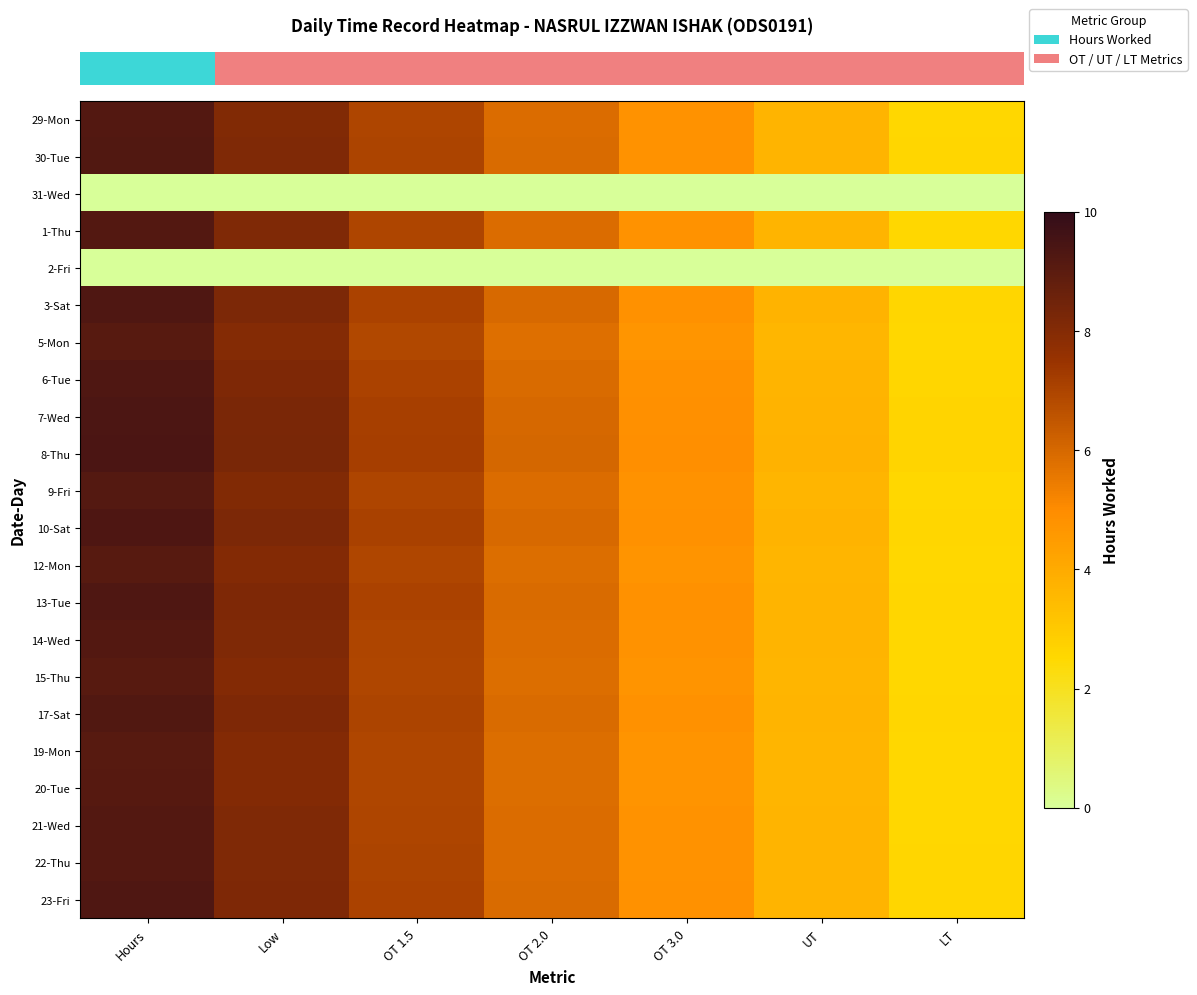

How many distinct data groups are displayed?

22